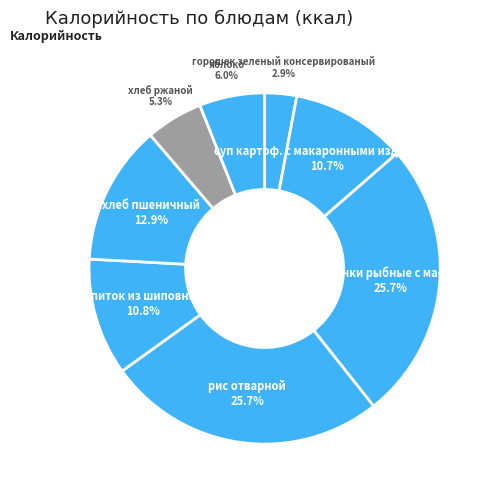

What percentage is the рис отварной slice, to the nearest percent?

26%